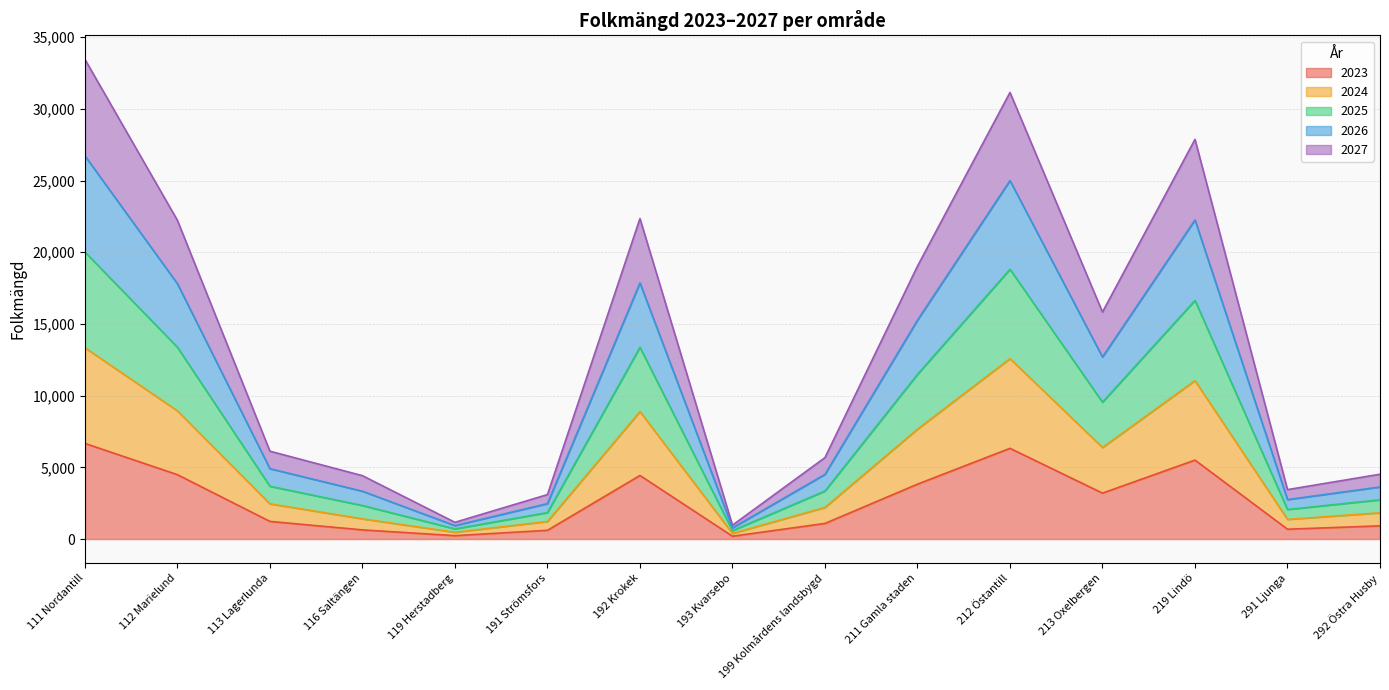

What are all the series names shown in the legend?

2023, 2024, 2025, 2026, 2027